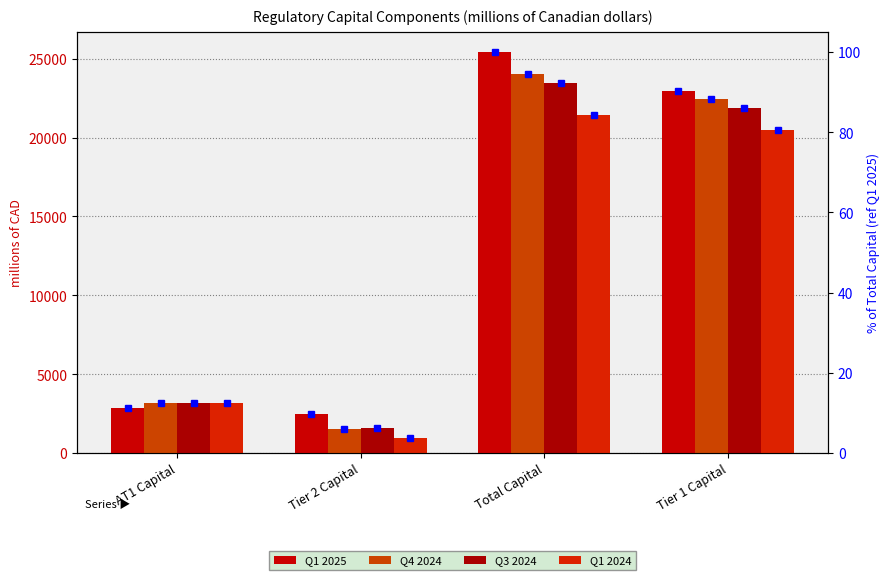

Are the bars grouped side by side (vs. stacked)?

Yes